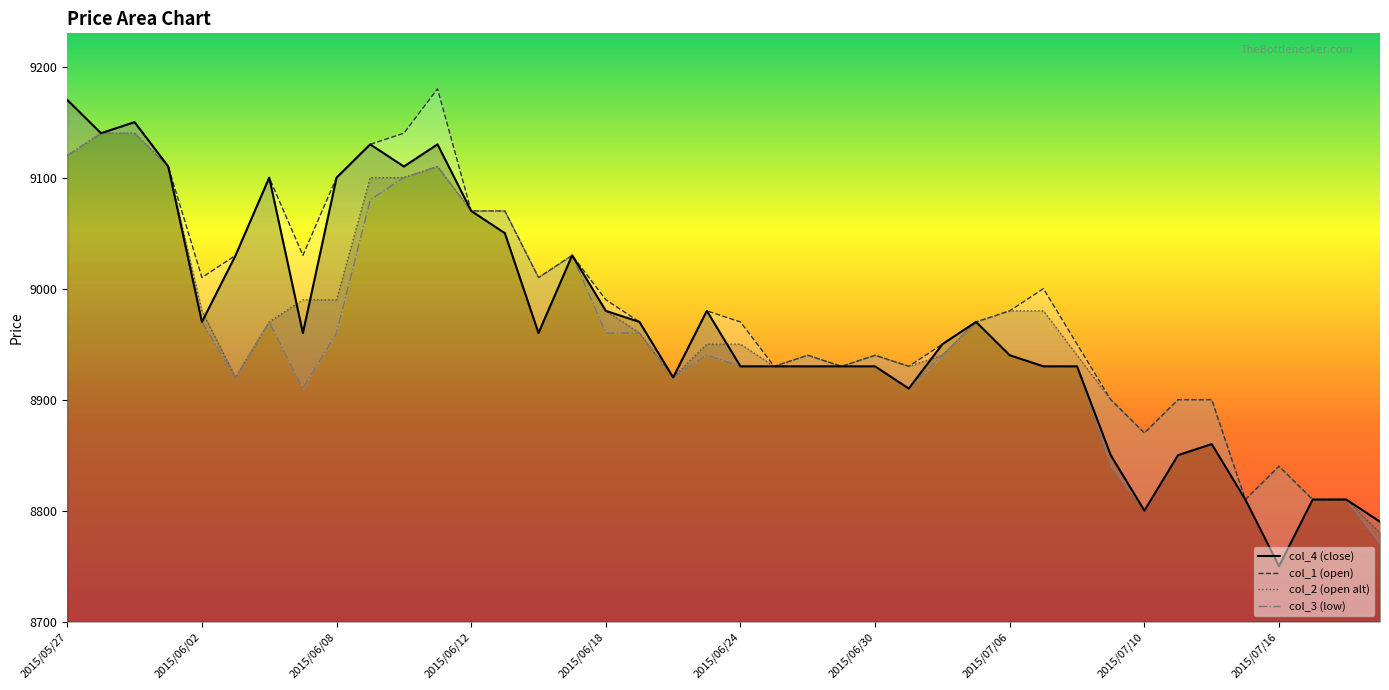

True or false: col_4 (close) and col_1 (open) intersect in this chart.

False